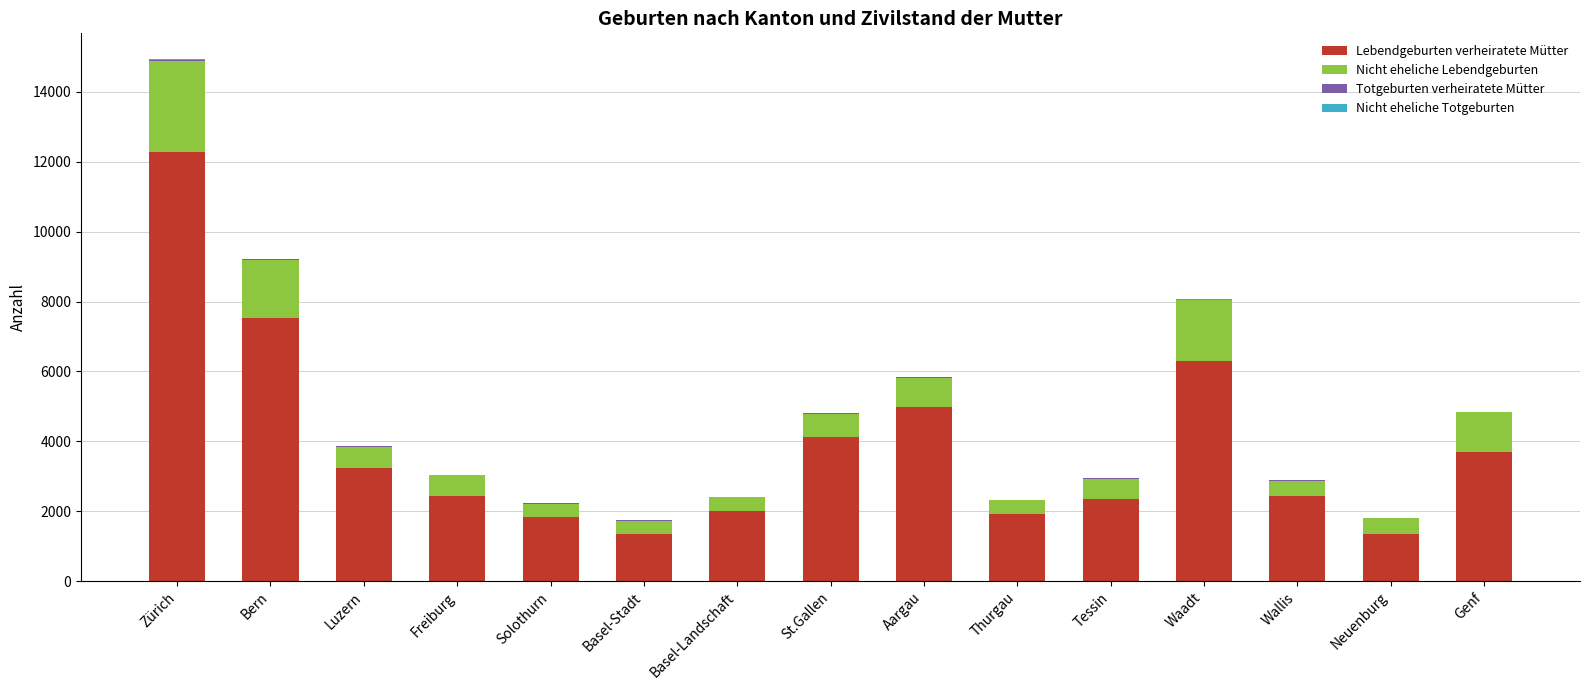

What is the highest value of the Lebendgeburten verheiratete Mütter series?

12268